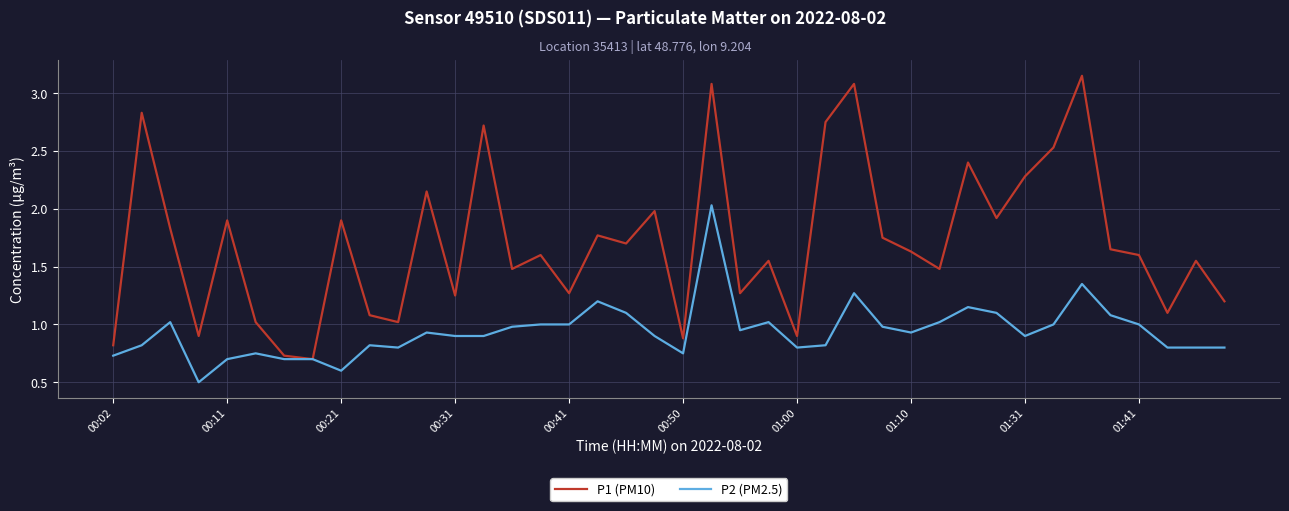

Which series has the largest total across all categories?

P1 (PM10)